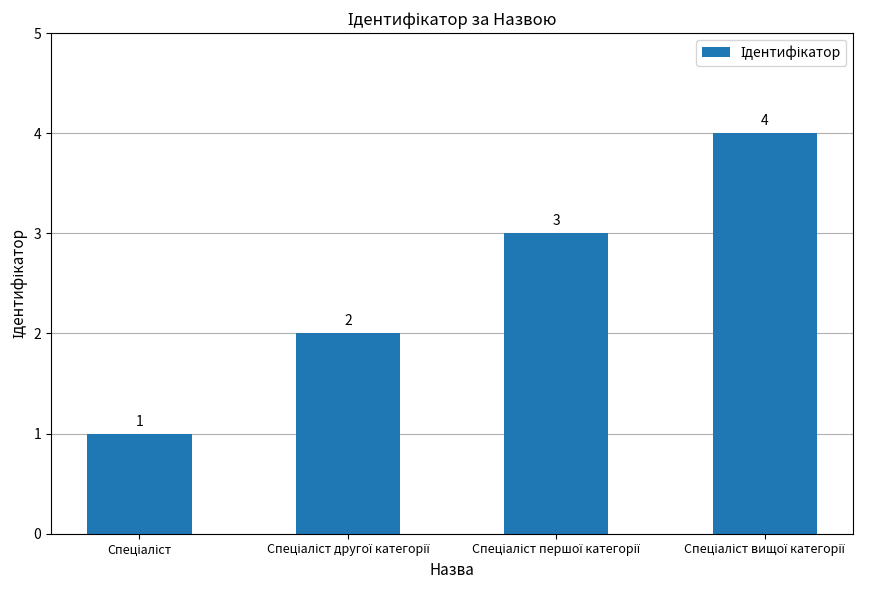

Count the values in the range 2 to 4.

3